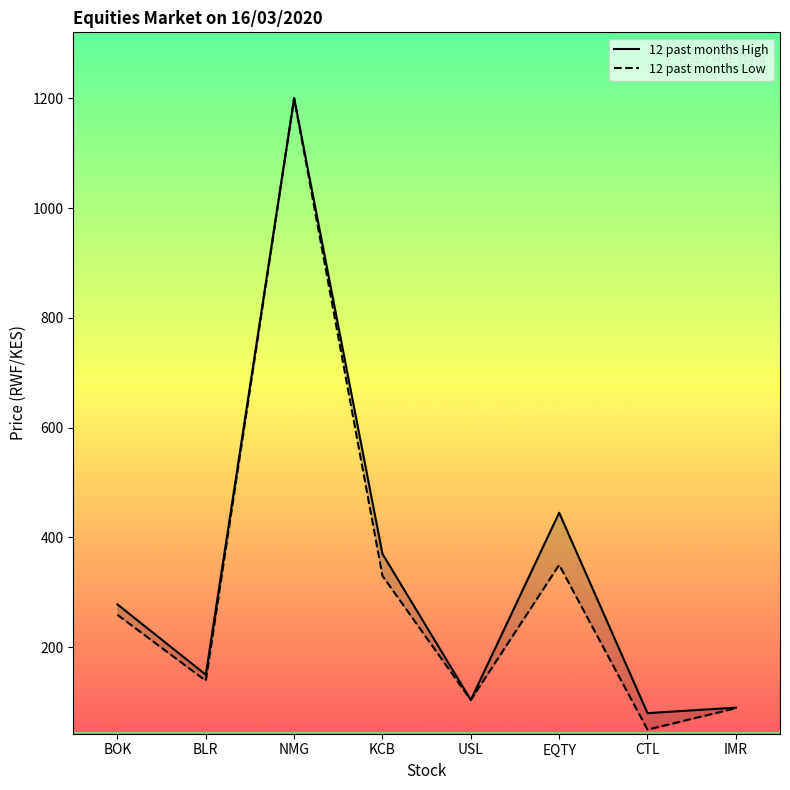

How many interior local peaks does the 12 past months High series have?

2